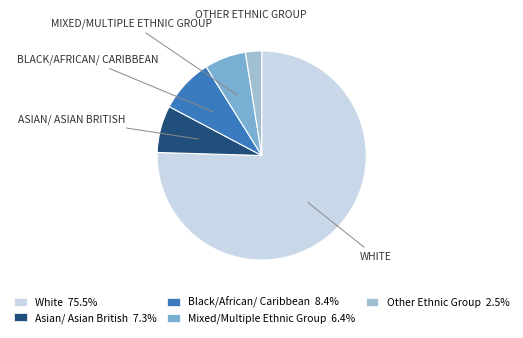

Which slice is the smallest?

Other Ethnic Group